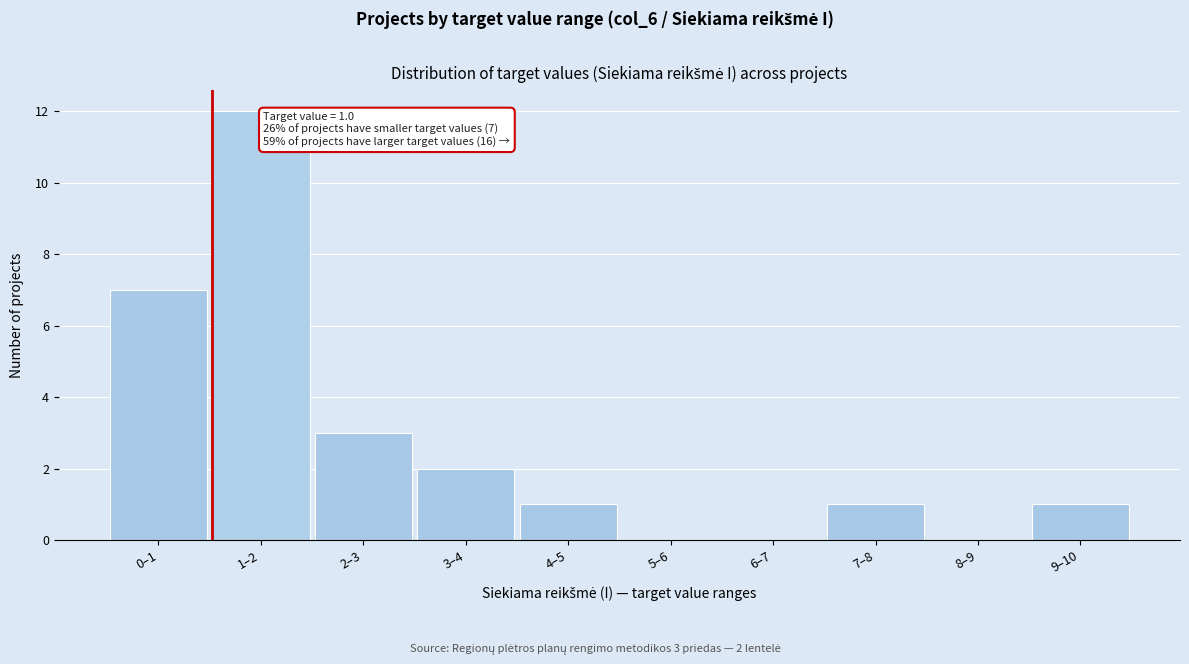

Reading left to right, transcribe all the data shown in this chart.

0–1=7	1–2=12	2–3=3	3–4=2	4–5=1	5–6=0	6–7=0	7–8=1	8–9=0	9–10=1